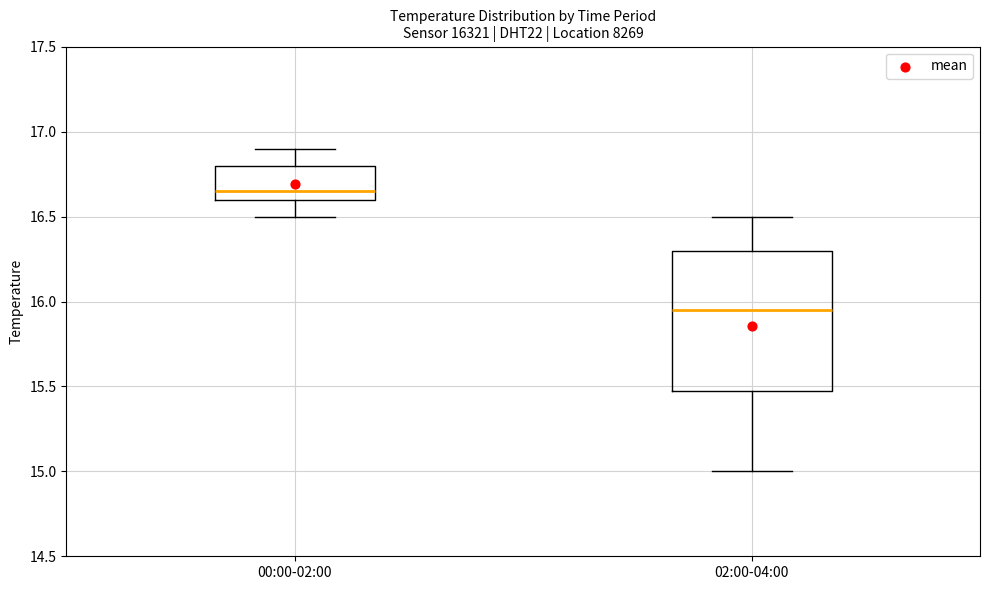

Which box's median line is the lowest?

02:00-04:00